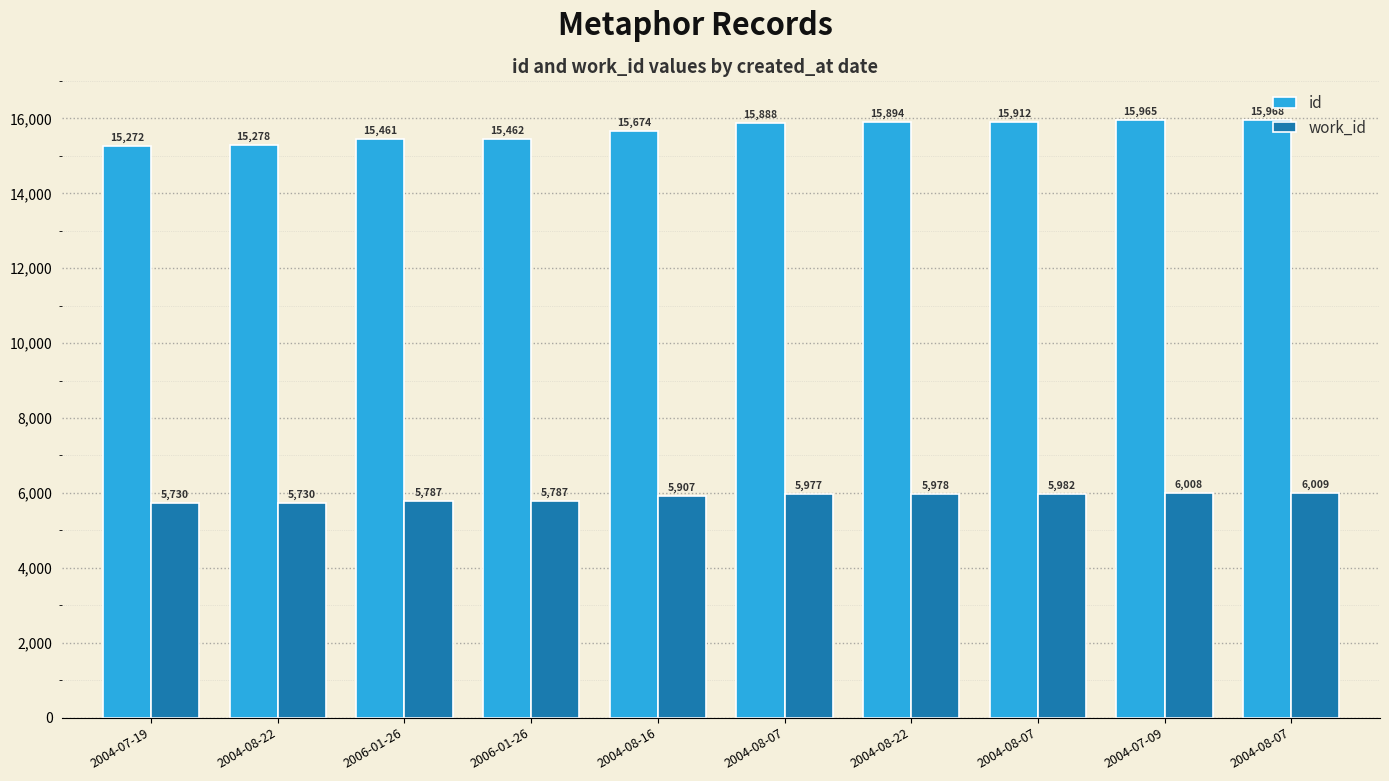

Where is id nearest to the value 15620?

2004-08-16